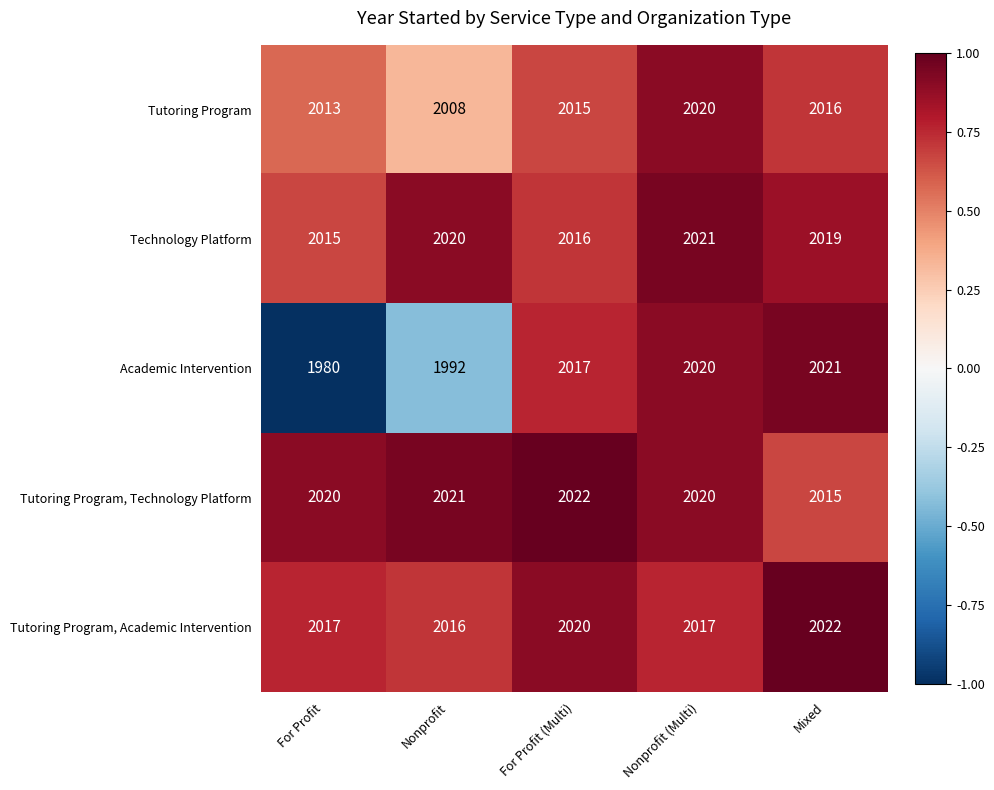

What is the average value of the Tutoring Program, Technology Platform series?

2020